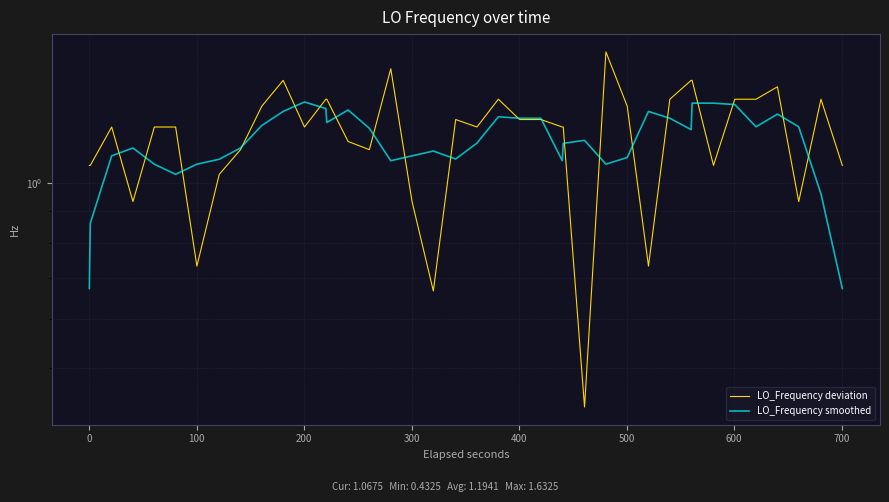

Rank the series by their maximum value, from lowest to highest.

LO_Frequency smoothed, LO_Frequency deviation